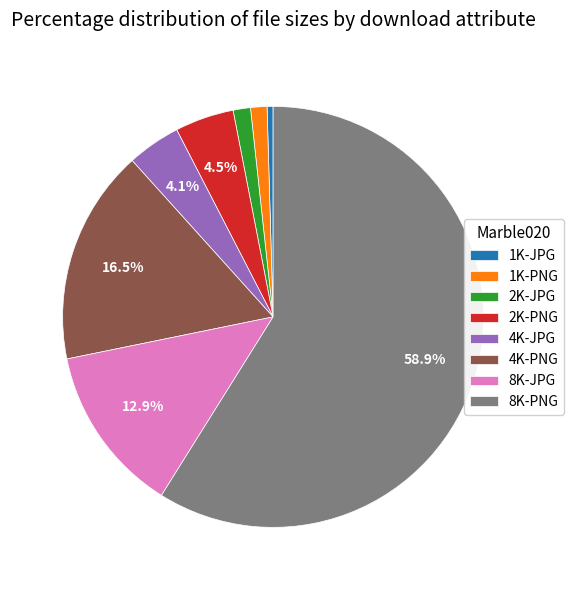

Which category has the smallest portion of the pie?

1K-JPG